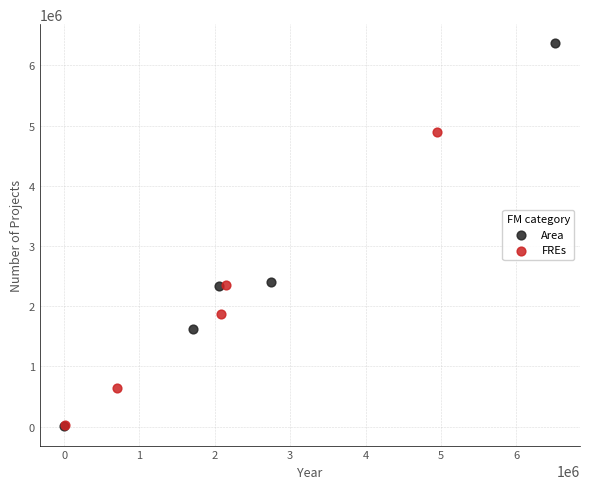

Which series has the widest spread of Y values?

Area